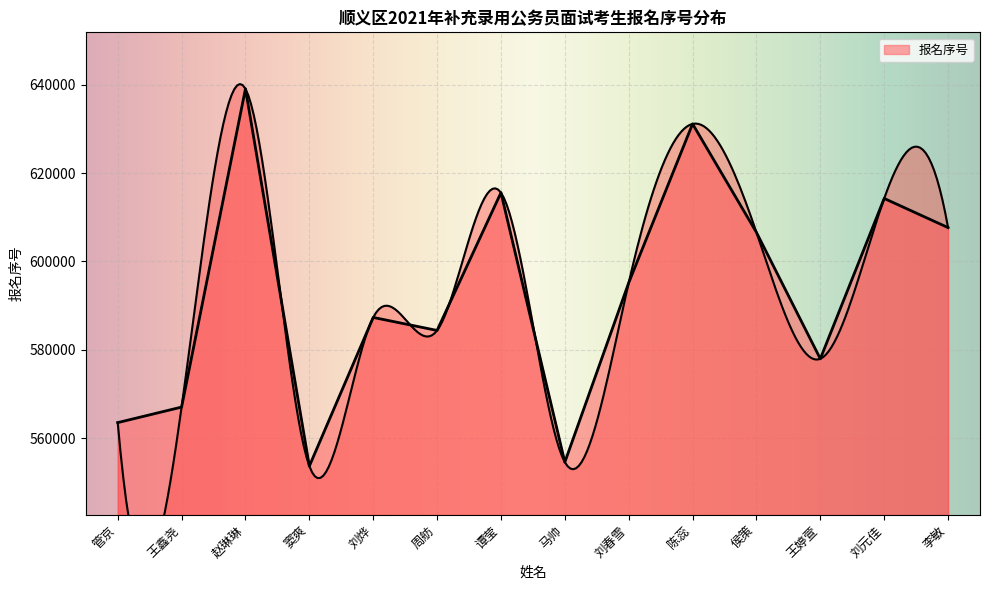

True or false: the data shows 840850 at 谭莹.

False